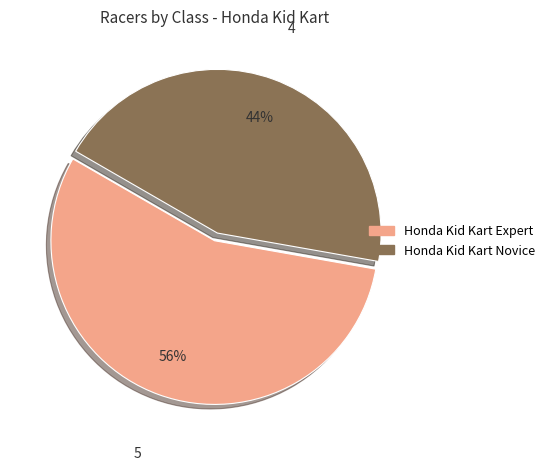

Between Honda Kid Kart Expert and Honda Kid Kart Novice, which is larger?

Honda Kid Kart Expert